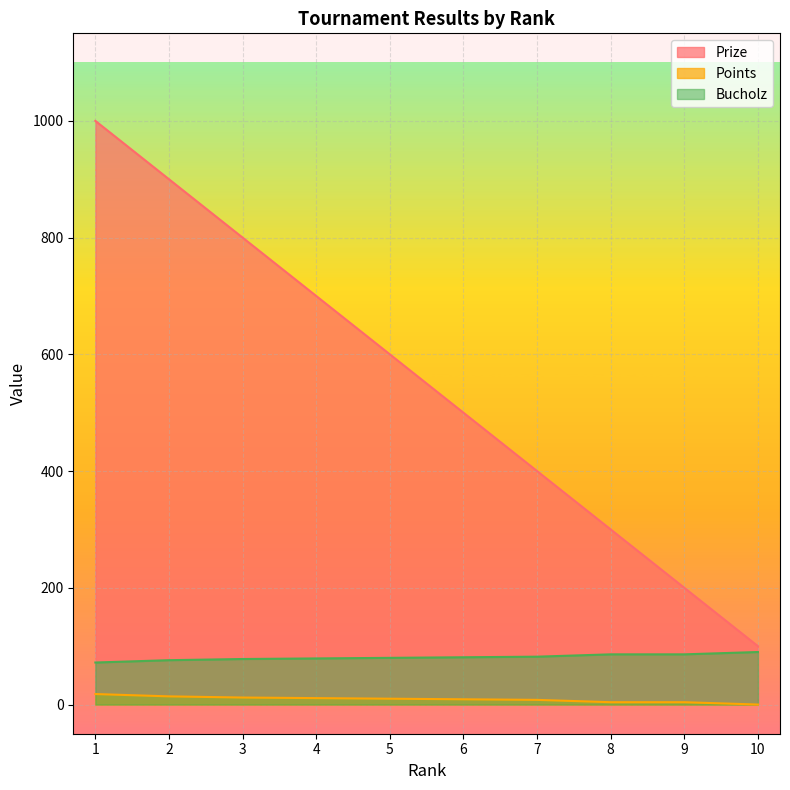

How many lines are shown in the chart?

3